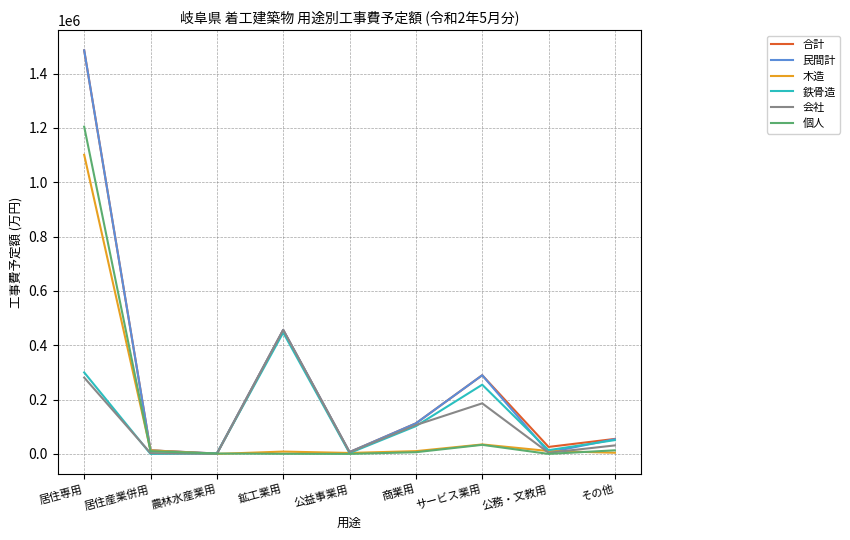

Is it true that 合計 equals 112458 at 商業用?

True